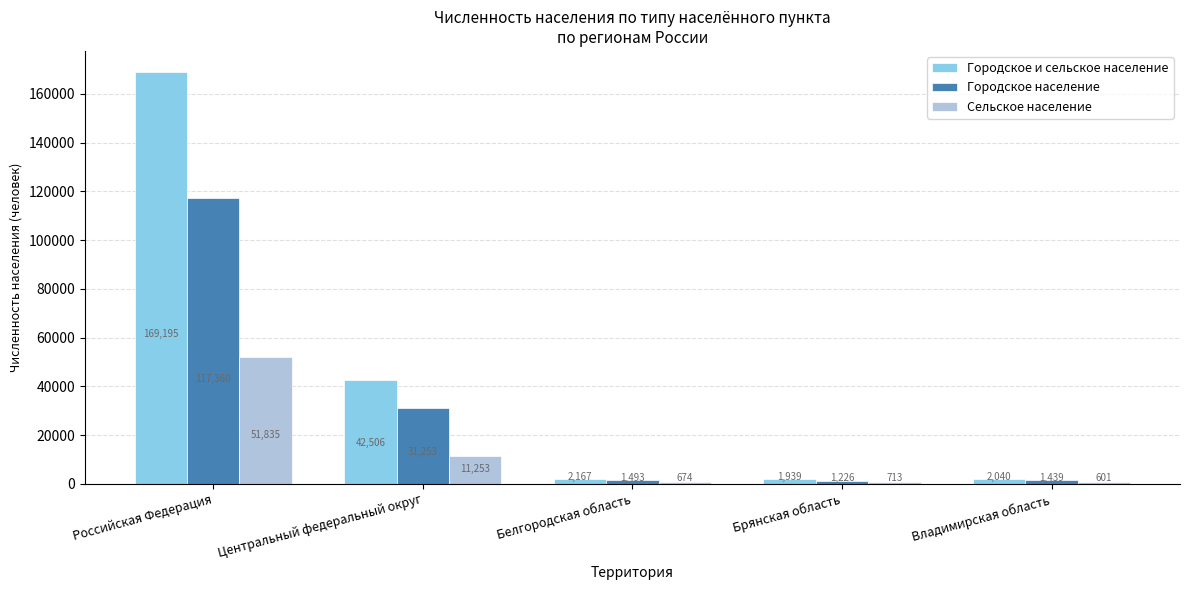

What is the value of the Сельское население bar at the 3rd from the left?

674